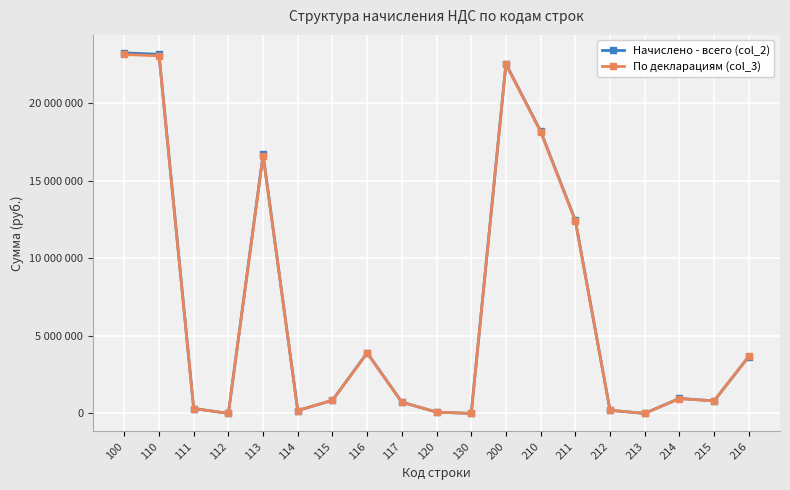

What are all the series names shown in the legend?

Начислено - всего (col_2), По декларациям (col_3)